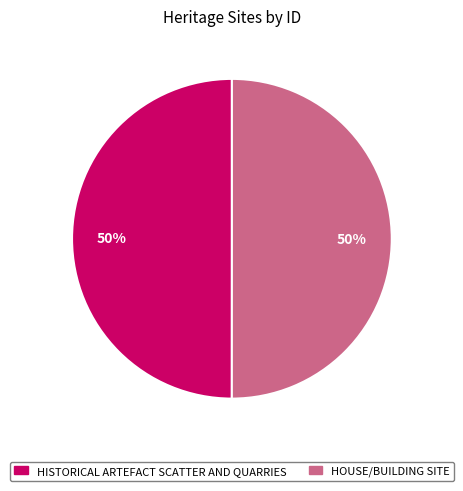

To the nearest percent, what percentage of the pie is HISTORICAL ARTEFACT SCATTER AND QUARRIES?

50%